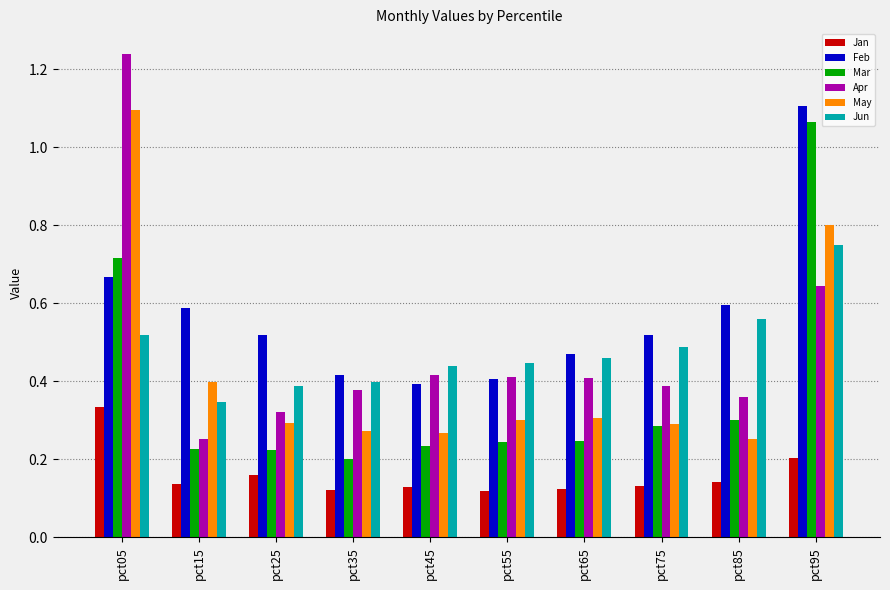

How many bars are there in total?

60